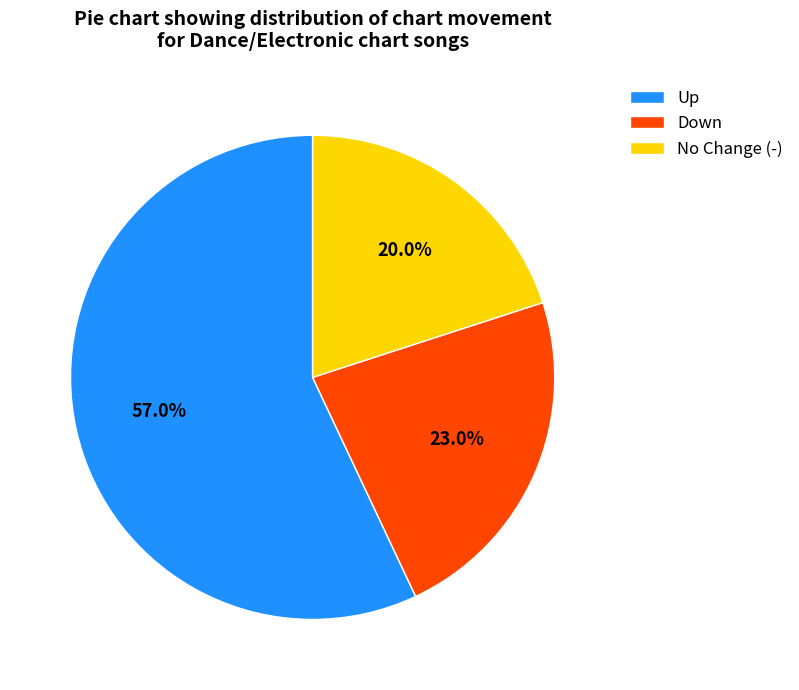

What is the ratio of the value at Down to the value at Up?

0.4